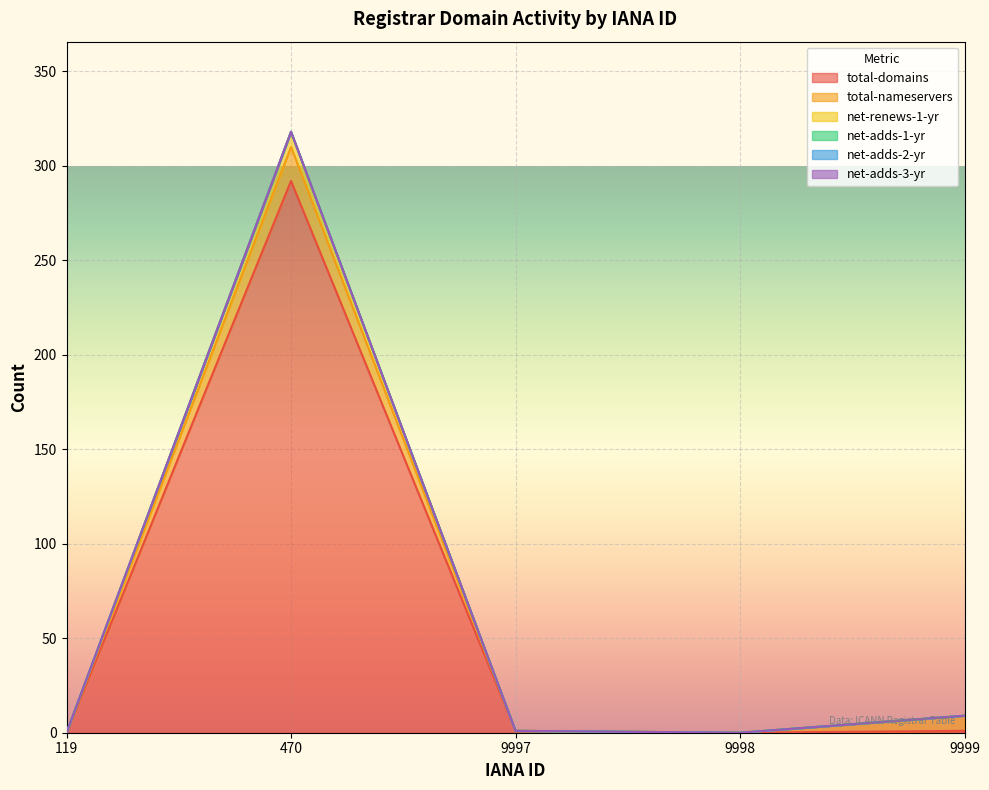

Is the value of net-adds-3-yr at 9998 greater than the value of total-nameservers at 119?

No